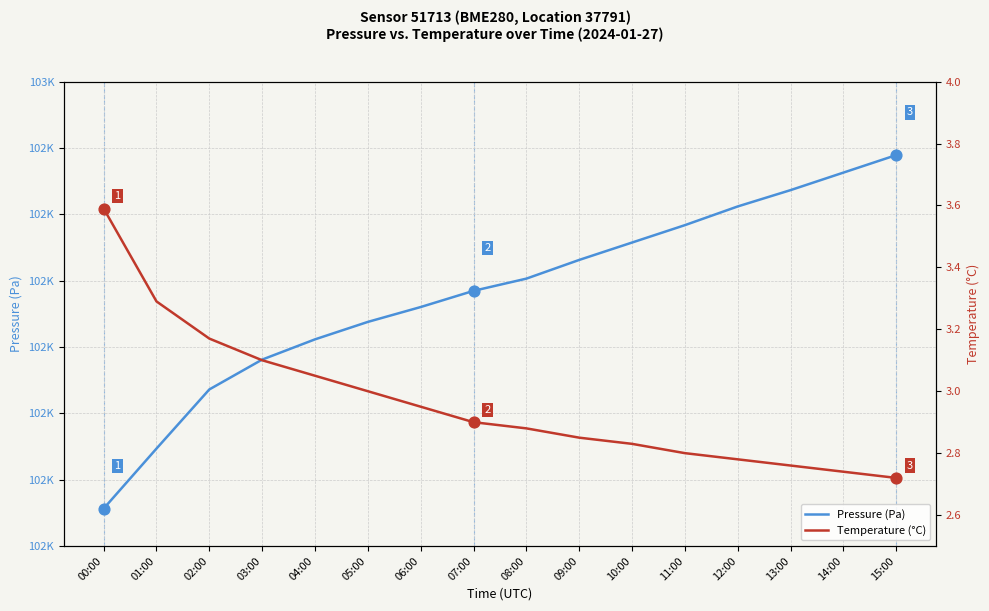

Which series has the widest spread of Y values?

Pressure (Pa)